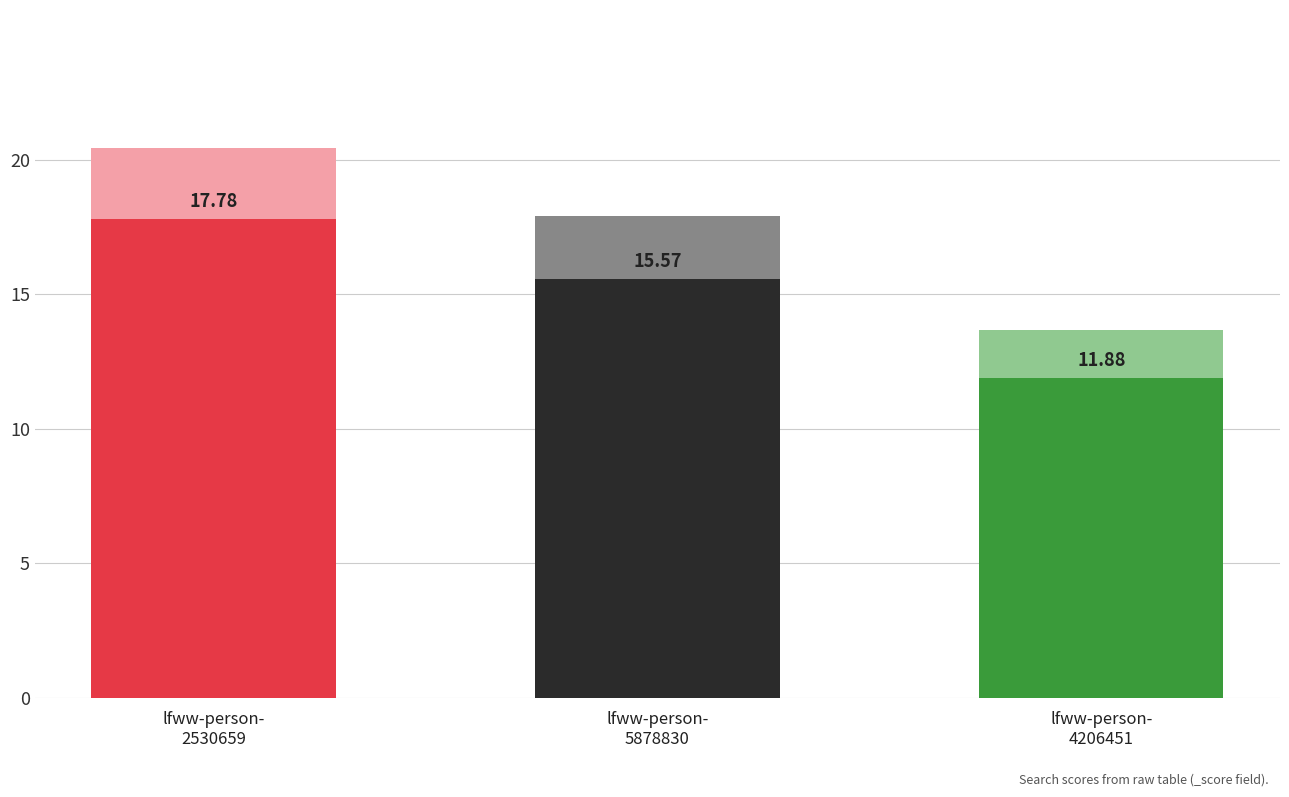

Reading left to right, what are all the values shown in this chart?

lfww-person-
2530659=17.8	lfww-person-
5878830=15.6	lfww-person-
4206451=11.9